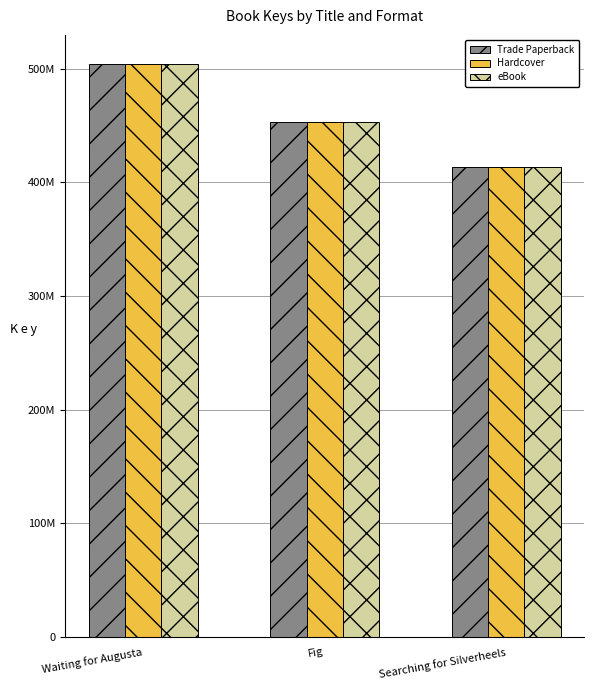

What is the label of the 3rd bar from the left?

Searching for Silverheels